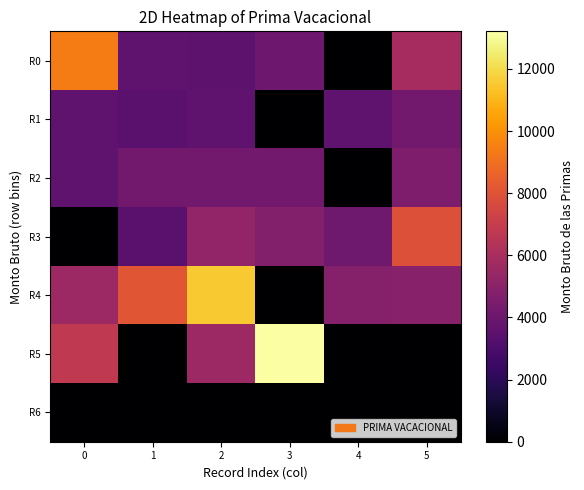

How many data points does each series have?

6